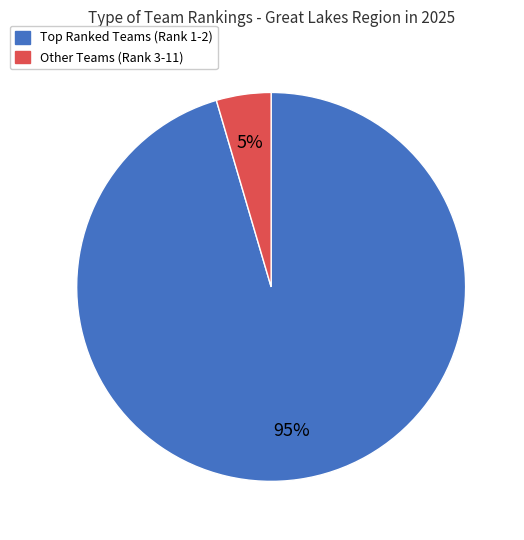

Is there a majority slice in this chart?

Yes